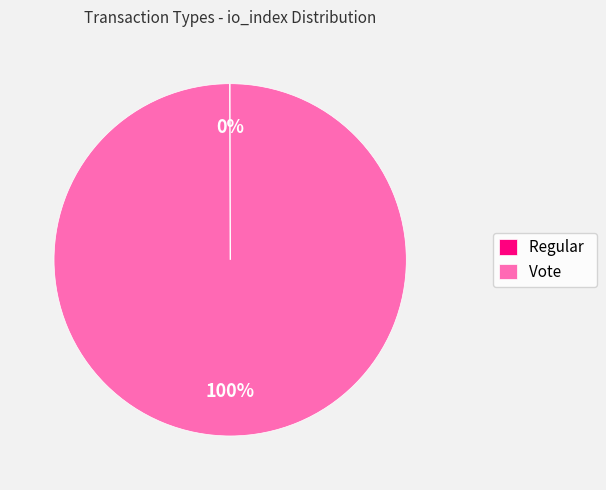

The Vote slice represents 86% of the pie. True or false?

False